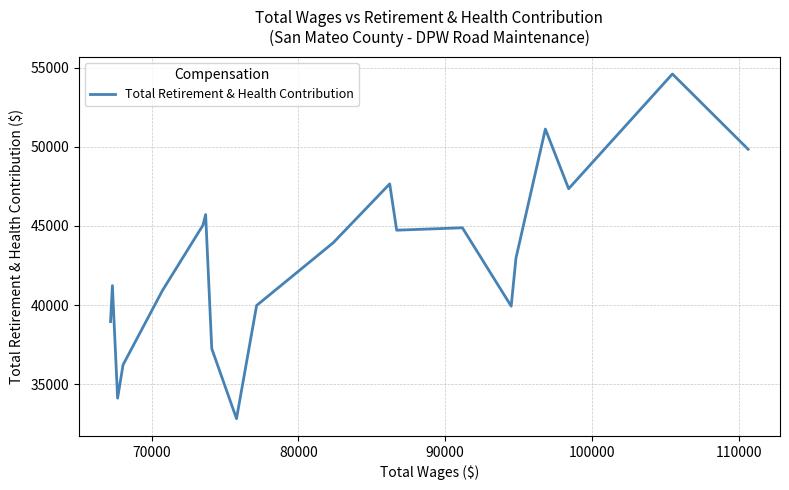

What is the difference between the maximum and minimum values?

21789